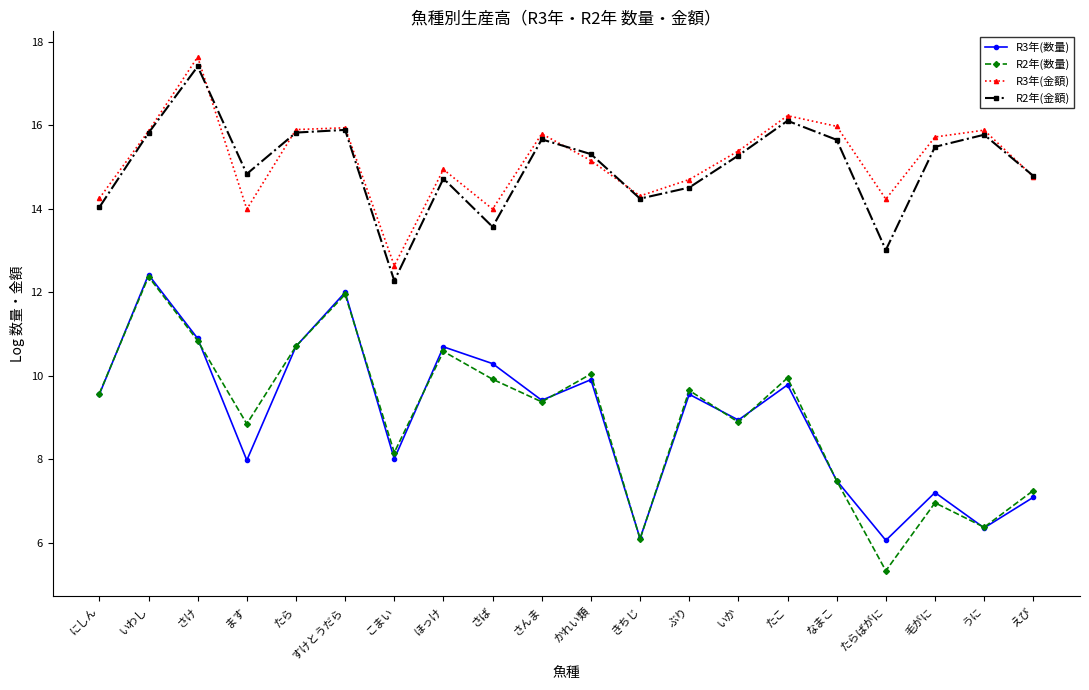

Is the value of R3年(金額) at なまこ greater than the value of R3年(数量) at うに?

Yes